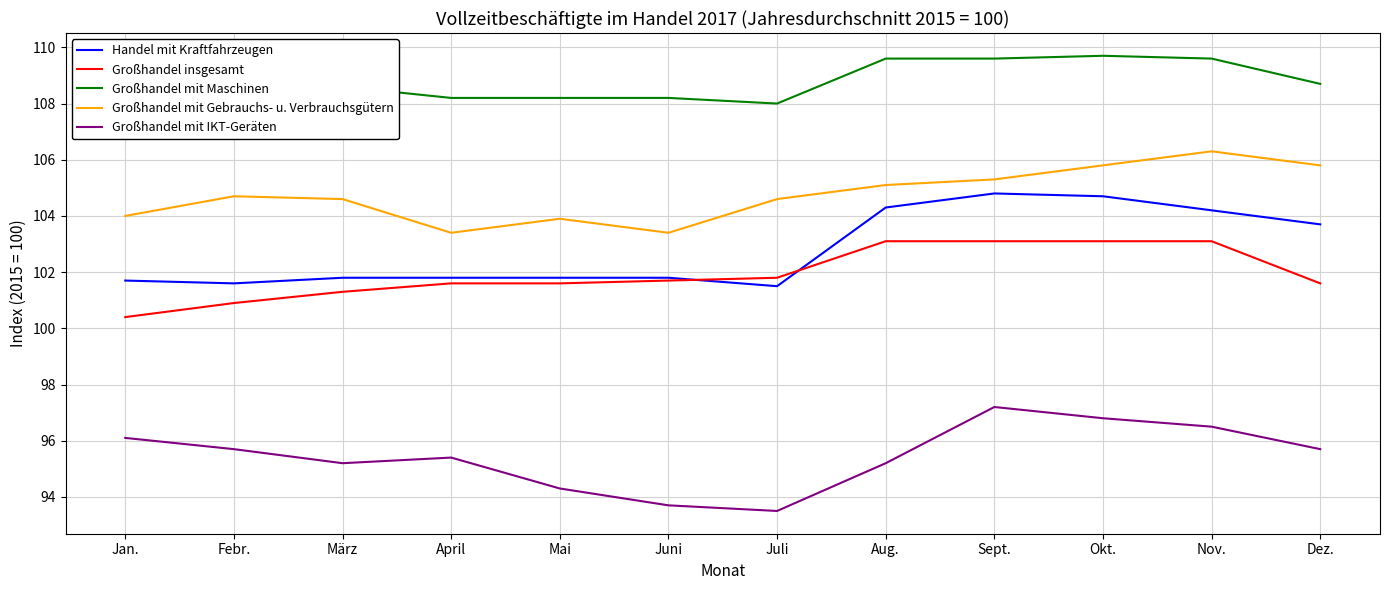

True or false: Großhandel mit Gebrauchs- u. Verbrauchsgütern has a value of 103.9 at Mai.

True